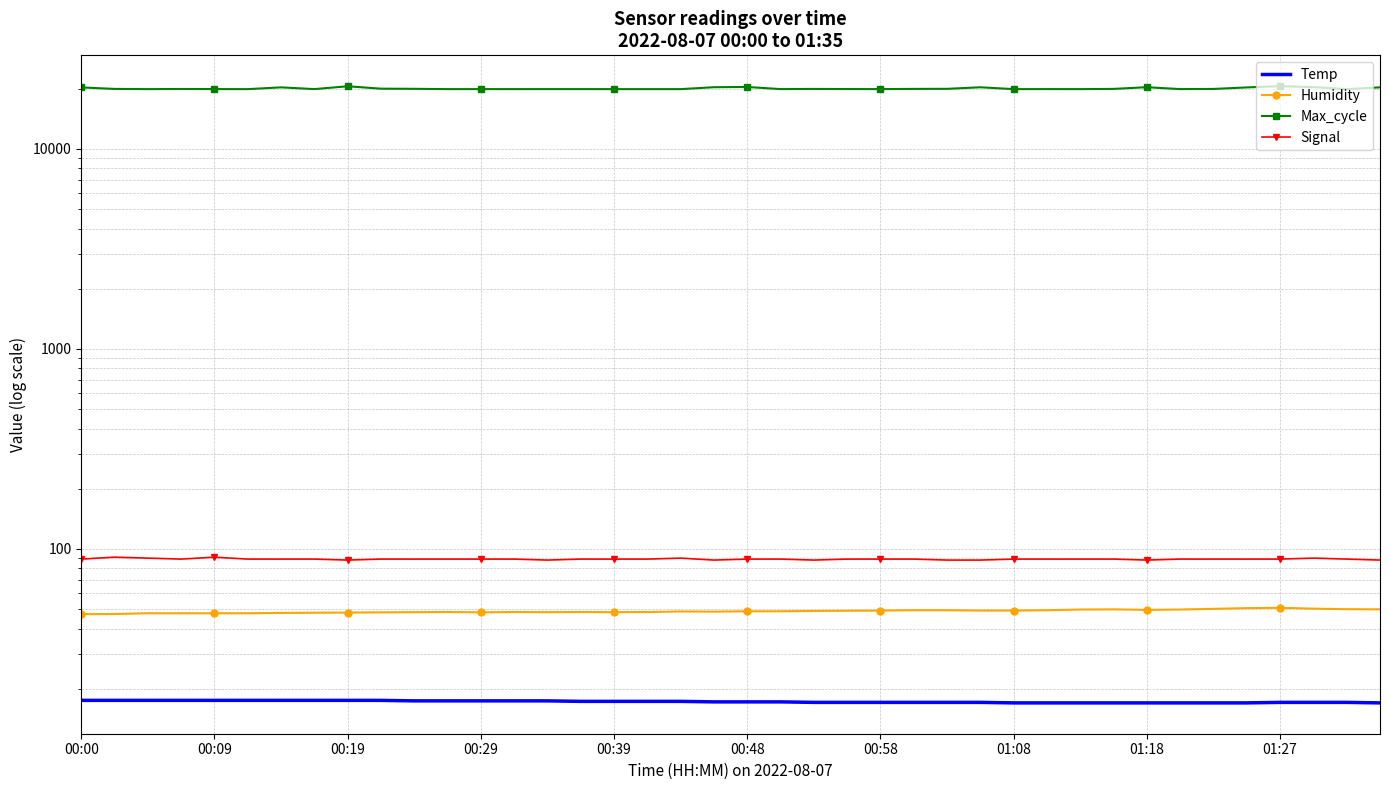

True or false: Temp and Max_cycle cross at least once.

False